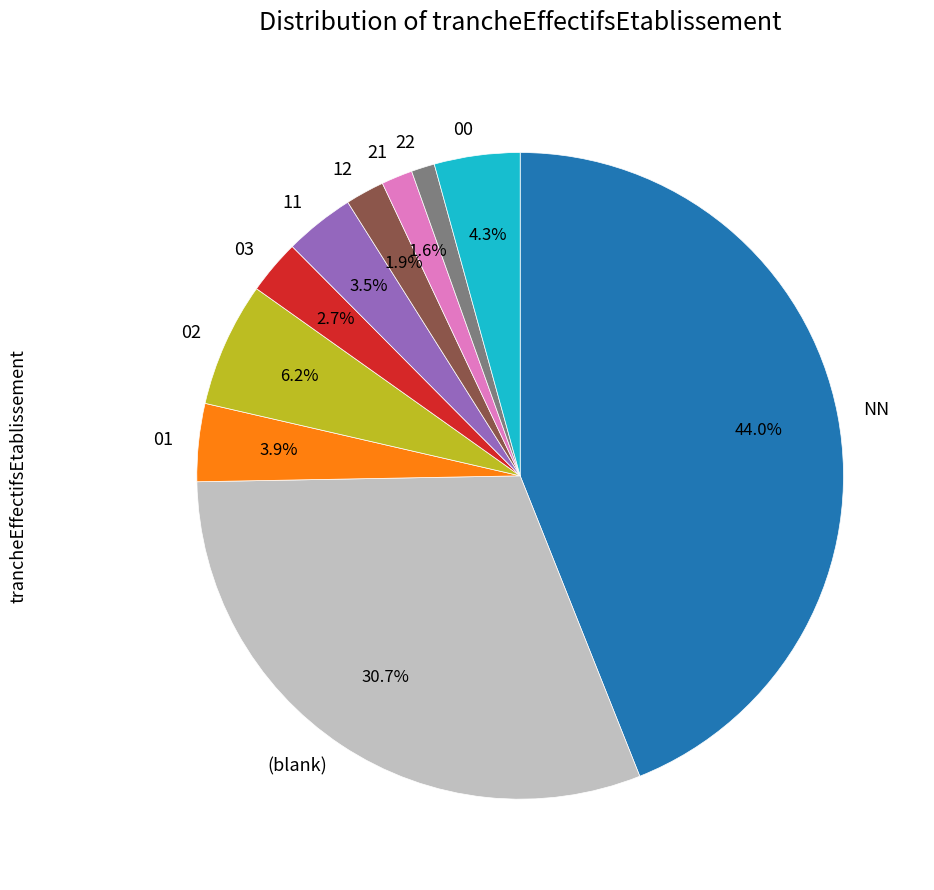

Does 12 represent more than half of the total?

No